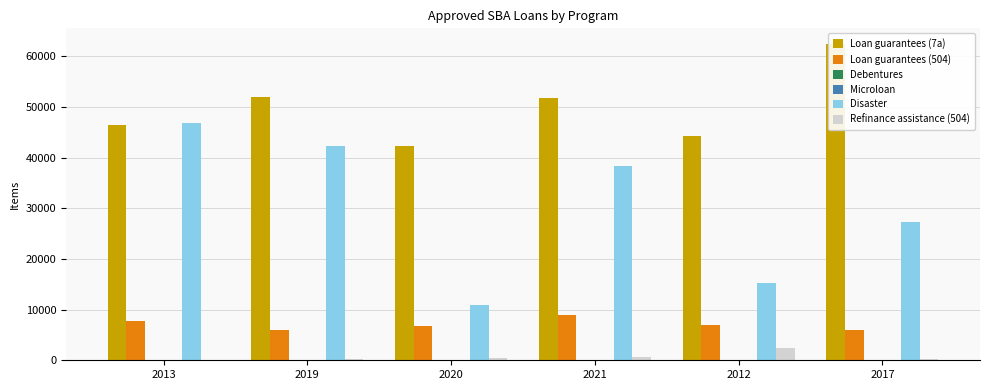

Which series changed the most between 2019 and 2017?

Disaster